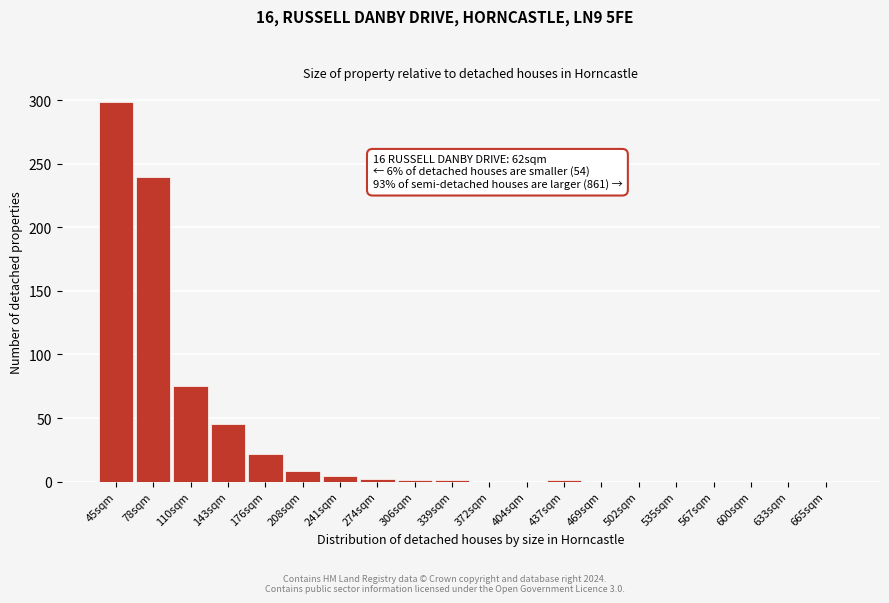

Which category has the highest value across all series?

45sqm